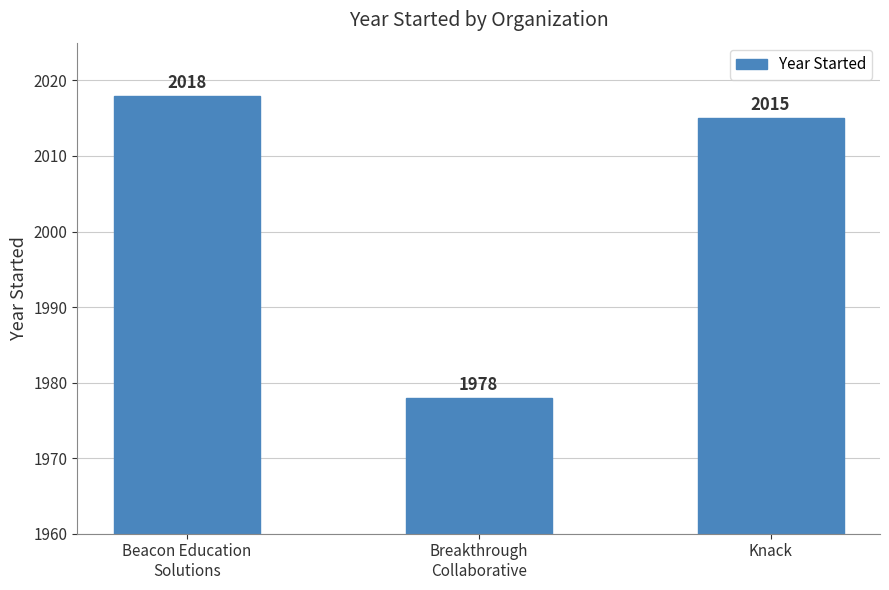

What is the minimum value shown in the chart?

1978